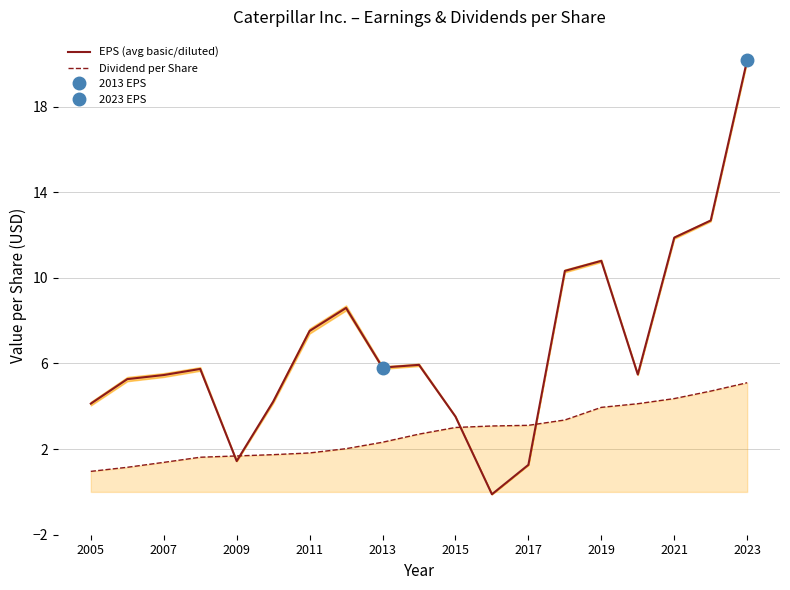

In EPS (avg basic/diluted), how many points are higher than both neighbors (excluding endpoints)?

4